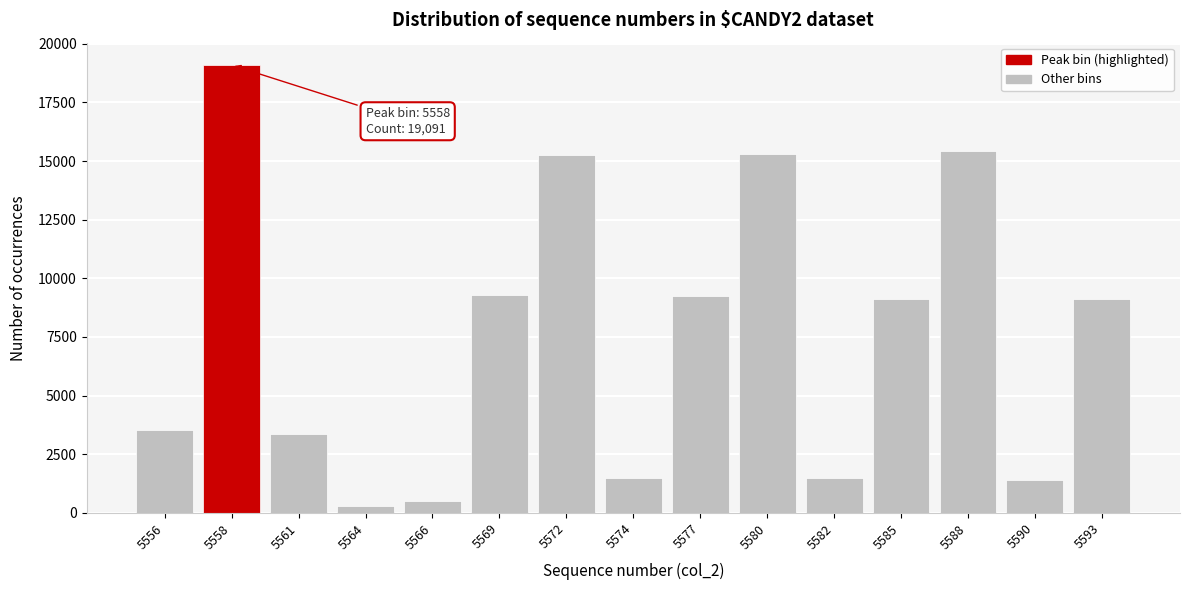

Which has a higher value, 5593 or 5590?

5593